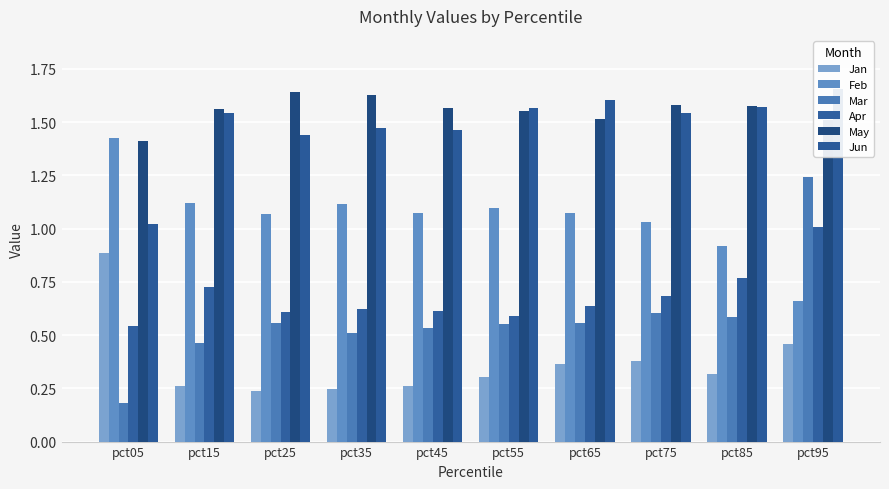

At how many categories does at least one series exceed 1?

10